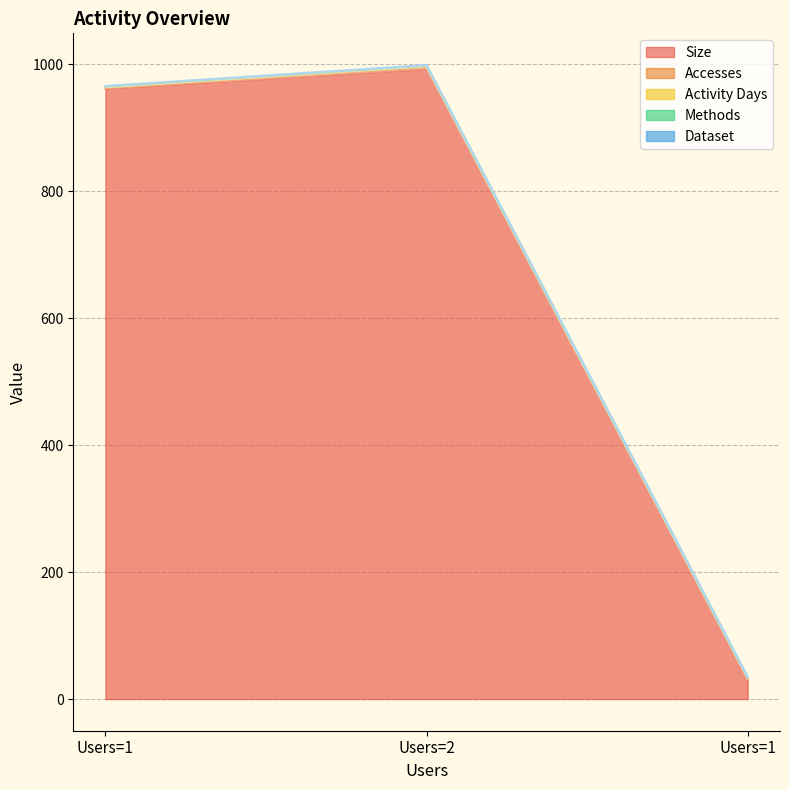

The Activity Days series shows 2 at 2. True or false?

True